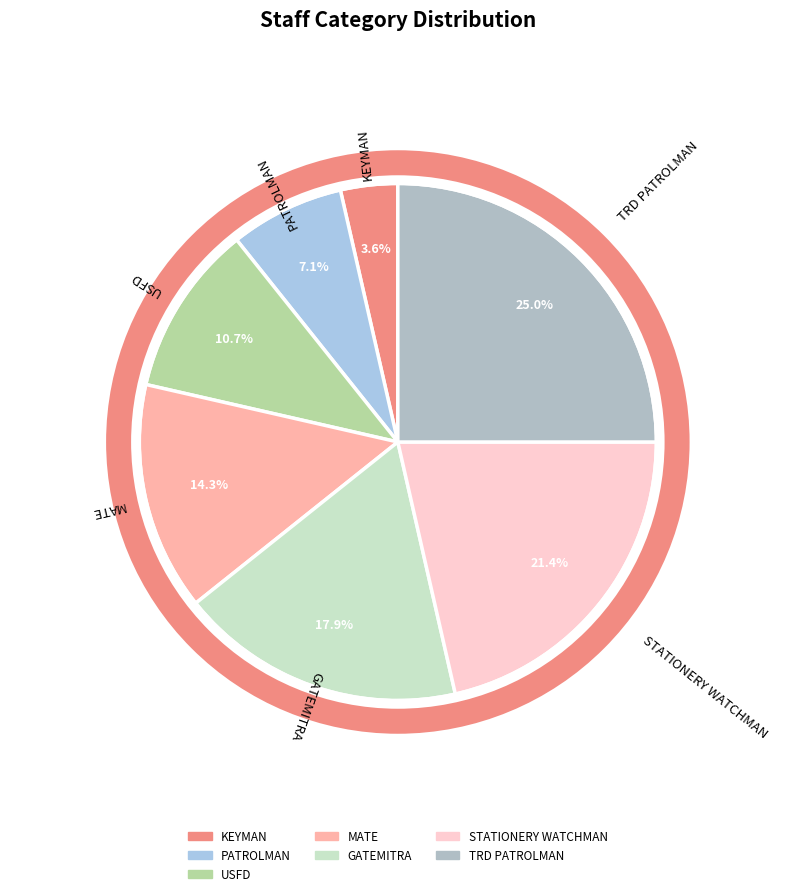

Which category has the smallest portion of the pie?

KEYMAN